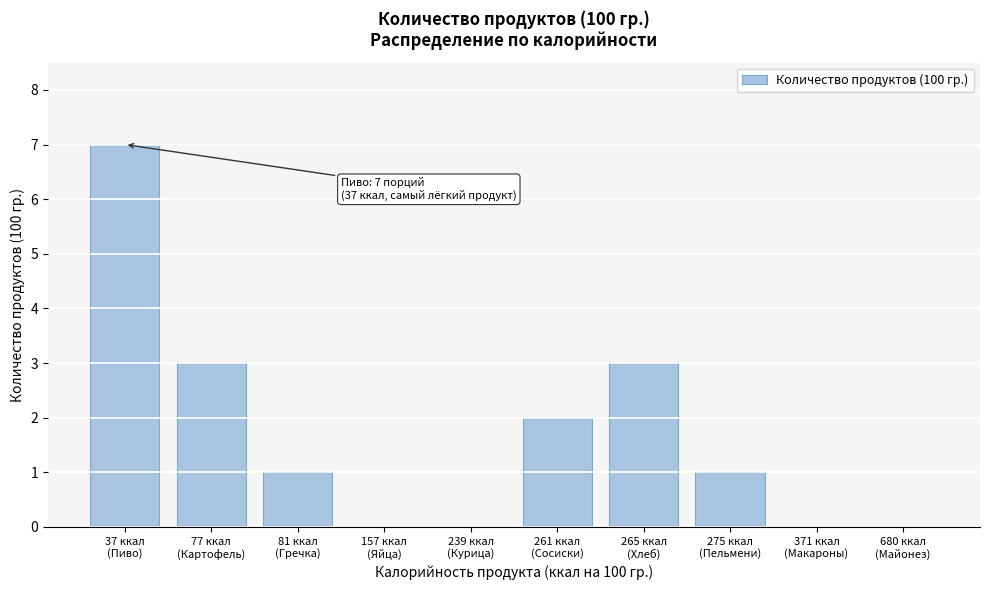

What is the greatest value displayed?

7